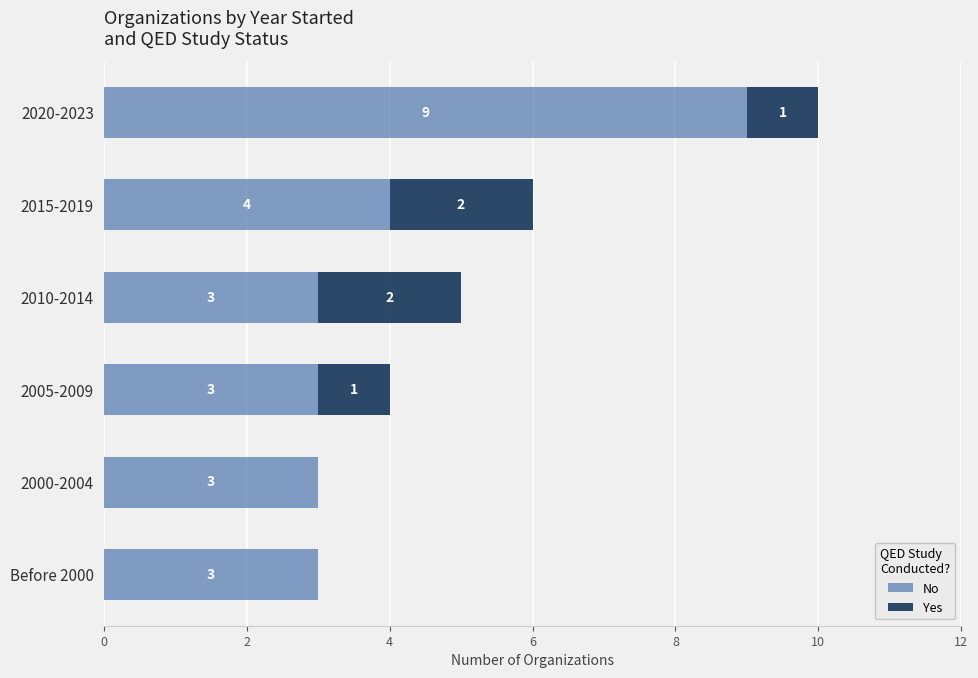

True or false: No has a value of 1 at 2000-2004.

False